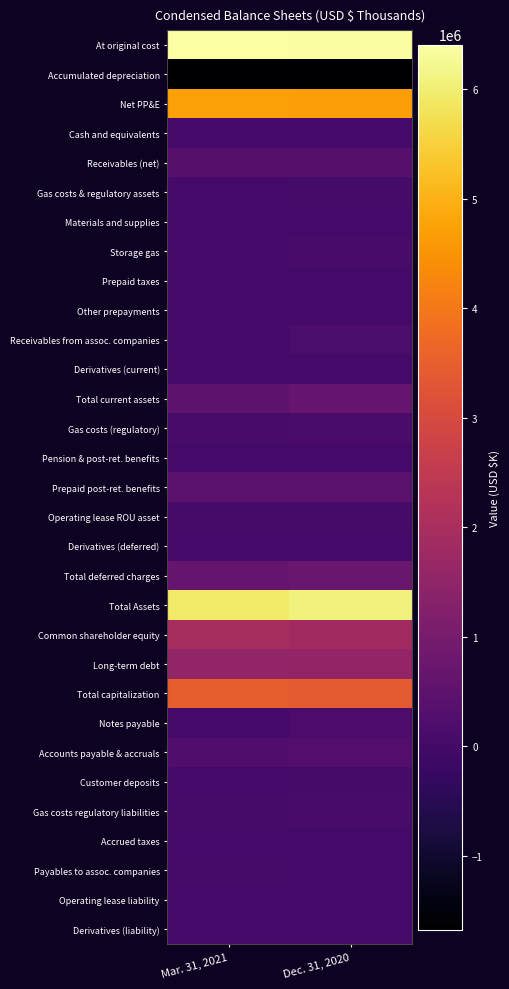

Reading left to right, what are all the values shown in this chart?

At original cost: Mar. 31, 2021=6408122	Dec. 31, 2020=6363392
Accumulated depreciation: Mar. 31, 2021=-1673419	Dec. 31, 2020=-1668491
Net PP&E: Mar. 31, 2021=4734703	Dec. 31, 2020=4694901
Cash and equivalents: Mar. 31, 2021=11056	Dec. 31, 2020=1
Receivables (net): Mar. 31, 2021=346997	Dec. 31, 2020=339759
Gas costs & regulatory assets: Mar. 31, 2021=20318	Dec. 31, 2020=31376
Materials and supplies: Mar. 31, 2021=19632	Dec. 31, 2020=20389
Storage gas: Mar. 31, 2021=28971	Dec. 31, 2020=70582
Prepaid taxes: Mar. 31, 2021=17835	Dec. 31, 2020=23547
Other prepayments: Mar. 31, 2021=27289	Dec. 31, 2020=30980
Receivables from assoc. companies: Mar. 31, 2021=4243	Dec. 31, 2020=128254
Derivatives (current): Mar. 31, 2021=10605	Dec. 31, 2020=5049
Total current assets: Mar. 31, 2021=489224	Dec. 31, 2020=656773
Gas costs (regulatory): Mar. 31, 2021=74174	Dec. 31, 2020=109034
Pension & post-ret. benefits: Mar. 31, 2021=2982	Dec. 31, 2020=3880
Prepaid post-ret. benefits: Mar. 31, 2021=435354	Dec. 31, 2020=433319
Operating lease ROU asset: Mar. 31, 2021=39005	Dec. 31, 2020=38097
Derivatives (deferred): Mar. 31, 2021=14788	Dec. 31, 2020=11263
Total deferred charges: Mar. 31, 2021=682842	Dec. 31, 2020=718023
Total Assets: Mar. 31, 2021=5906769	Dec. 31, 2020=6069697
Common shareholder equity: Mar. 31, 2021=1965561	Dec. 31, 2020=1855925
Long-term debt: Mar. 31, 2021=1519986	Dec. 31, 2020=1547202
Total capitalization: Mar. 31, 2021=3485547	Dec. 31, 2020=3403127
Notes payable: Mar. 31, 2021=0	Dec. 31, 2020=184953
Accounts payable & accruals: Mar. 31, 2021=223245	Dec. 31, 2020=292454
Customer deposits: Mar. 31, 2021=25558	Dec. 31, 2020=38743
Gas costs regulatory liabilities: Mar. 31, 2021=55491	Dec. 31, 2020=72197
Accrued taxes: Mar. 31, 2021=26668	Dec. 31, 2020=26637
Payables to assoc. companies: Mar. 31, 2021=32870	Dec. 31, 2020=29526
Operating lease liability: Mar. 31, 2021=5886	Dec. 31, 2020=5734
Derivatives (liability): Mar. 31, 2021=11641	Dec. 31, 2020=7053